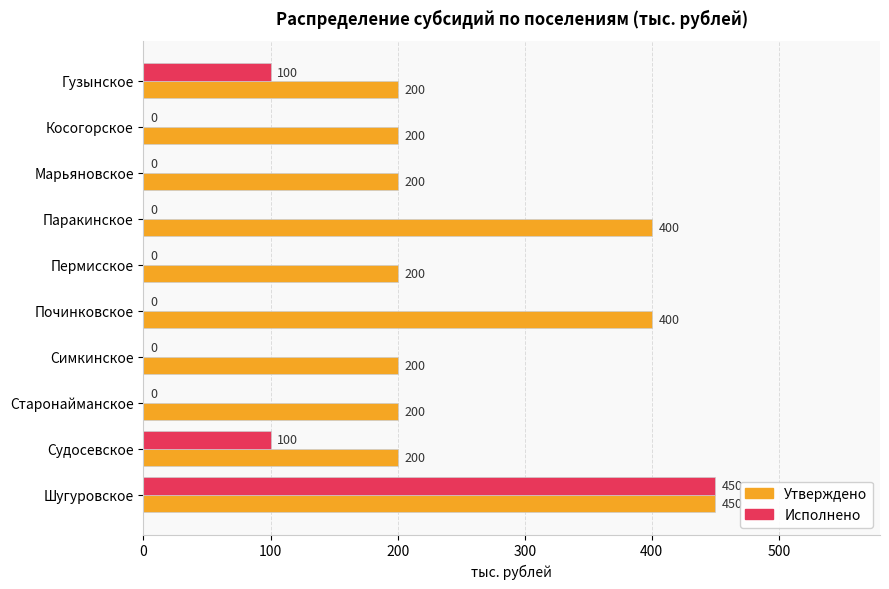

True or false: Утверждено has a value of 200 at Косогорское.

True